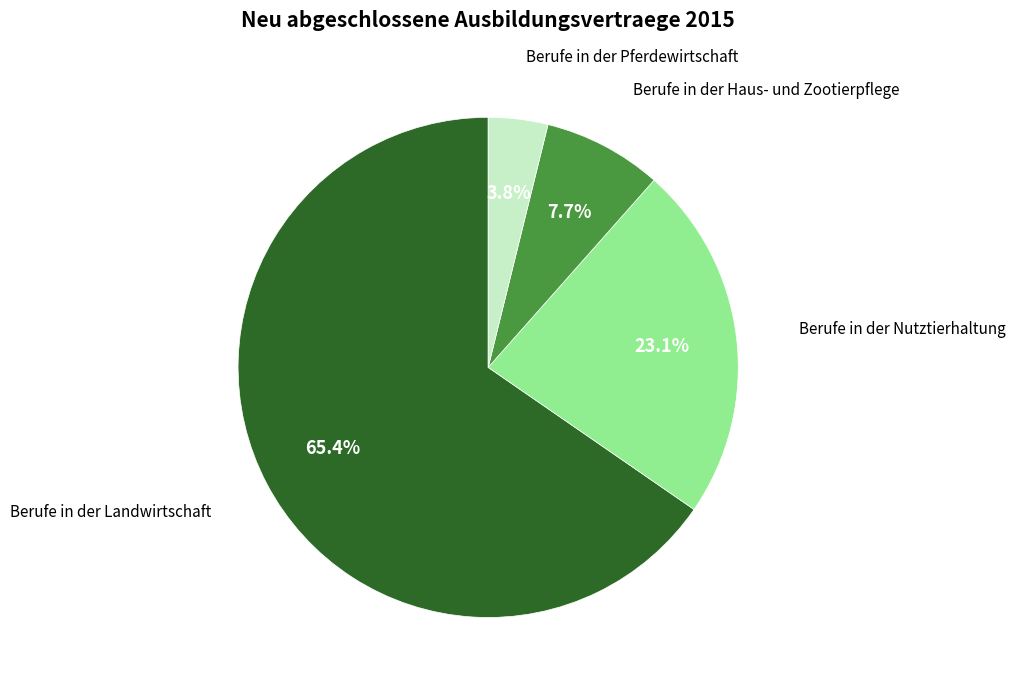

How many slices are in this pie chart?

4